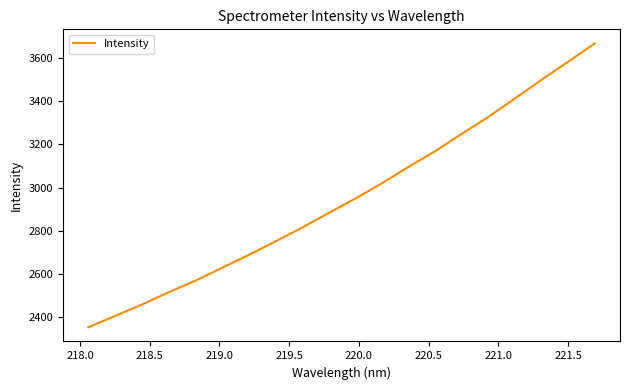

What is the maximum value shown in the chart?

3665.4